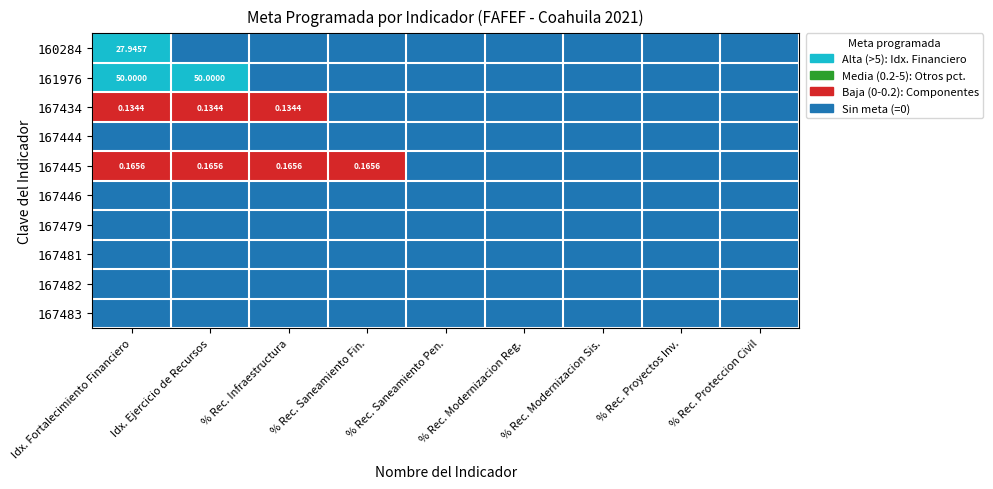

Count the number of data series in this chart.

10